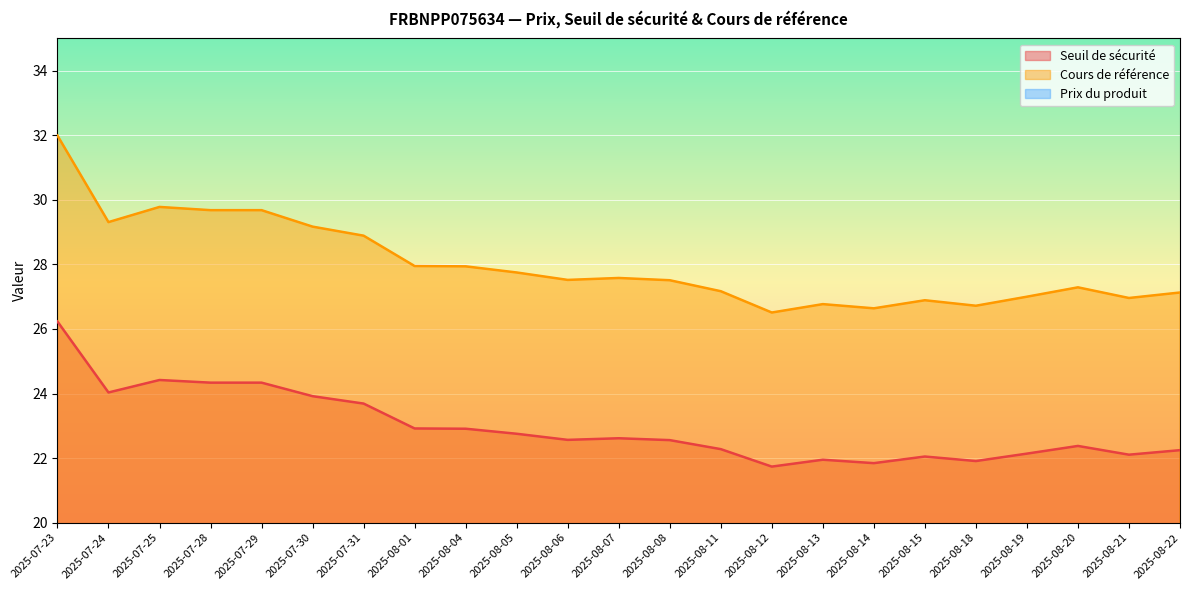

Which category has the highest value in the Prix du produit series?

2025-07-23